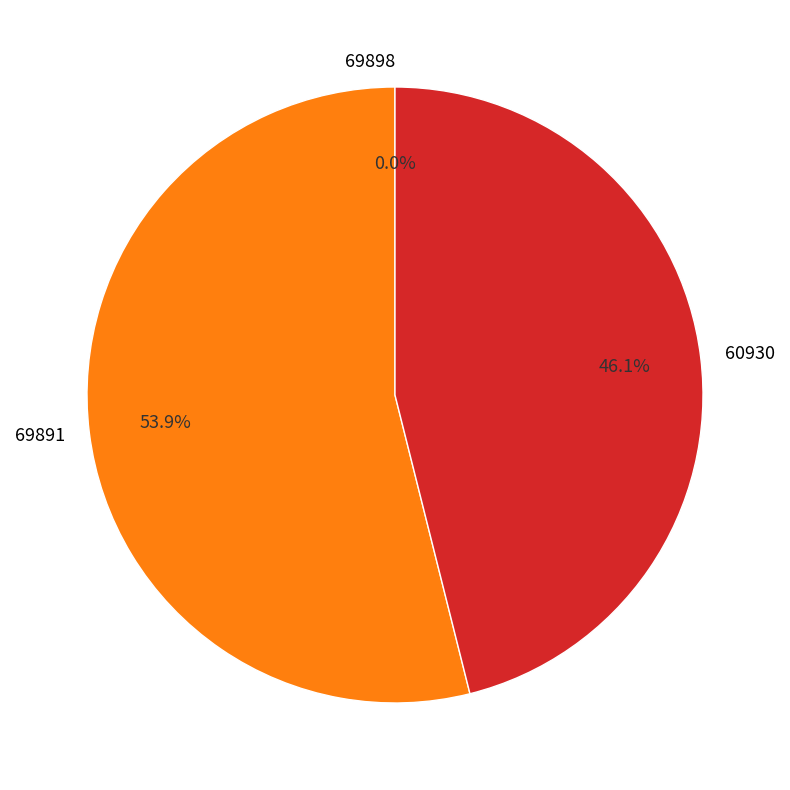

To the nearest percent, what is the difference between the largest and smallest slice percentages?

54%